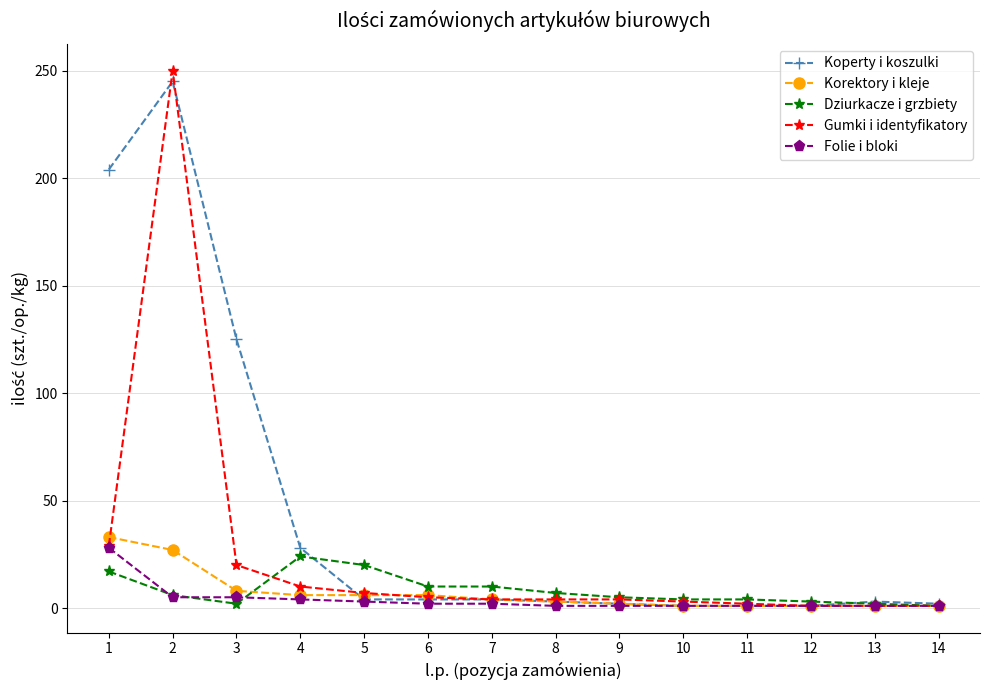

What are all the series names shown in the legend?

Koperty i koszulki, Korektory i kleje, Dziurkacze i grzbiety, Gumki i identyfikatory, Folie i bloki